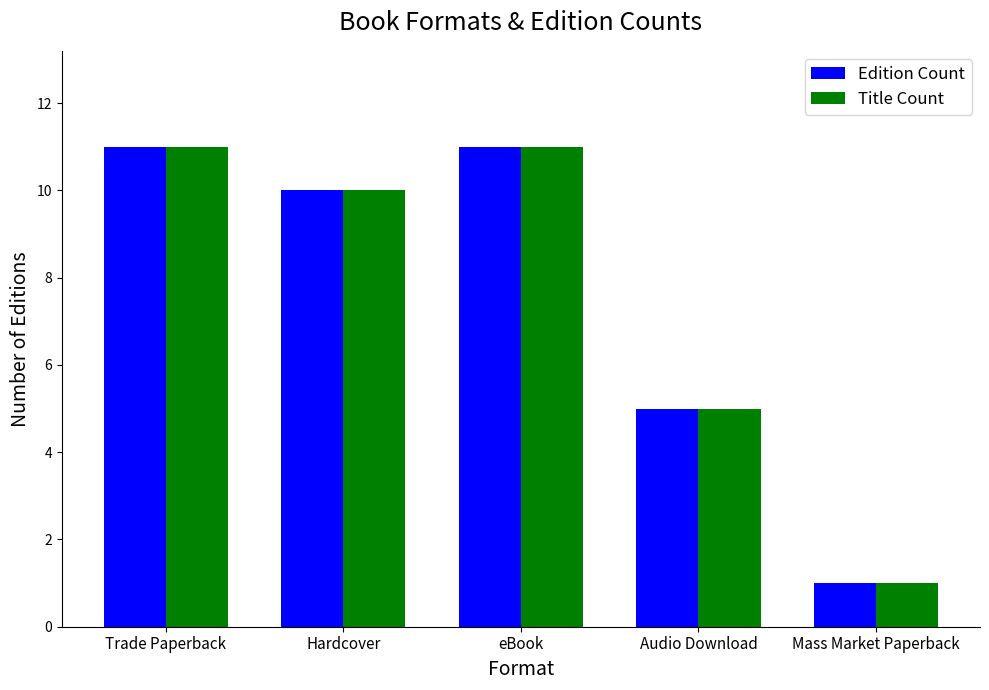

Is the value of Title Count at Audio Download greater than the value of Edition Count at eBook?

No